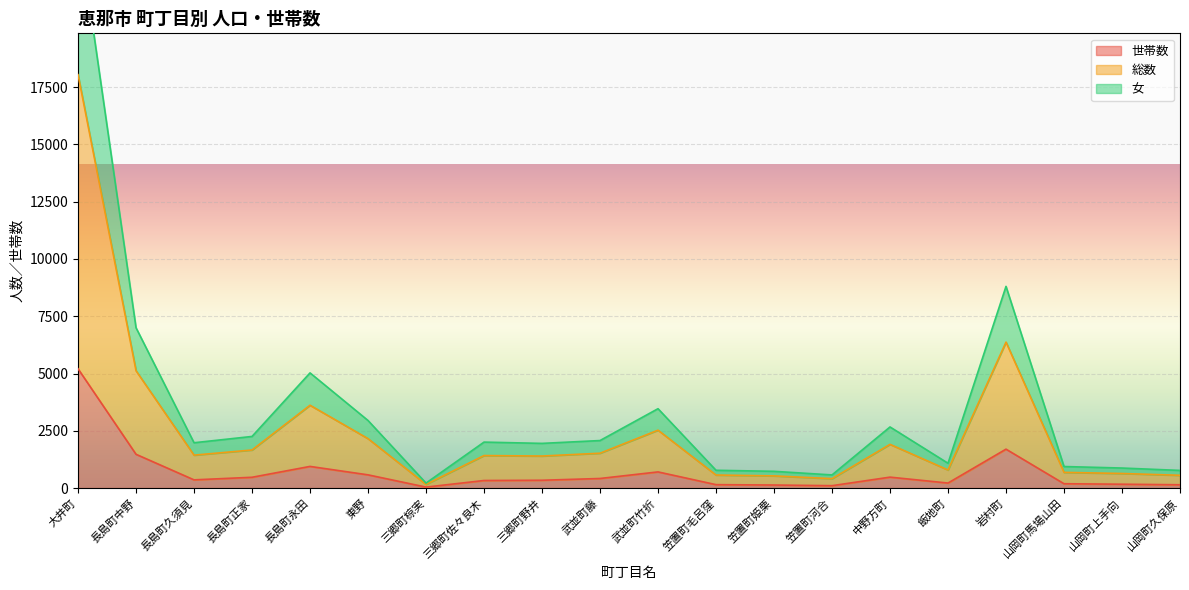

What is the label of the 4th point from the right?

岩村町